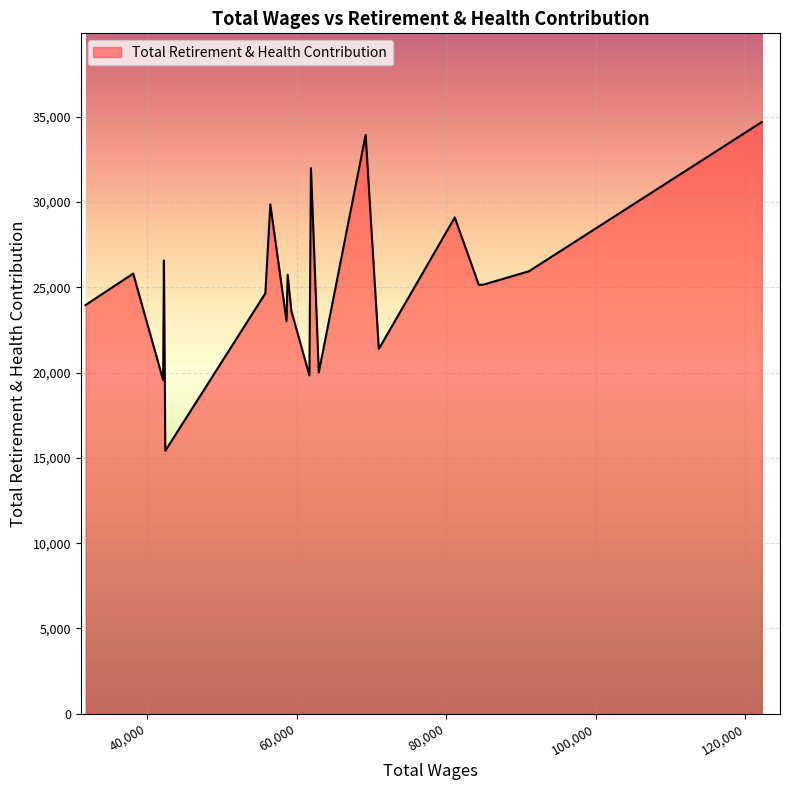

Rank the categories by value from lowest to highest.

42430.0, 42144.0, 61698.0, 62953.0, 70979.0, 58643.0, 59289.0, 31766.0, 55806.0, 84943.0, 84343.0, 84343.0, 58789.0, 38139.0, 91064.0, 42245.0, 81134.0, 56471.0, 61904.0, 69219.0, 122179.0